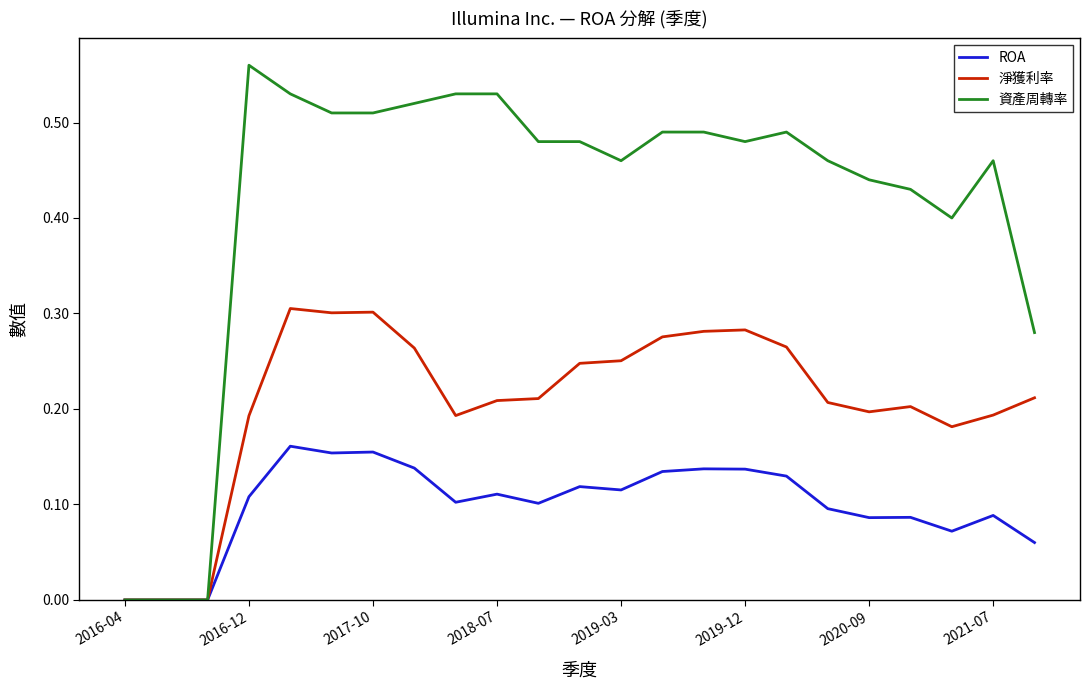

Rank the series by their maximum value, from highest to lowest.

資產周轉率, 淨獲利率, ROA